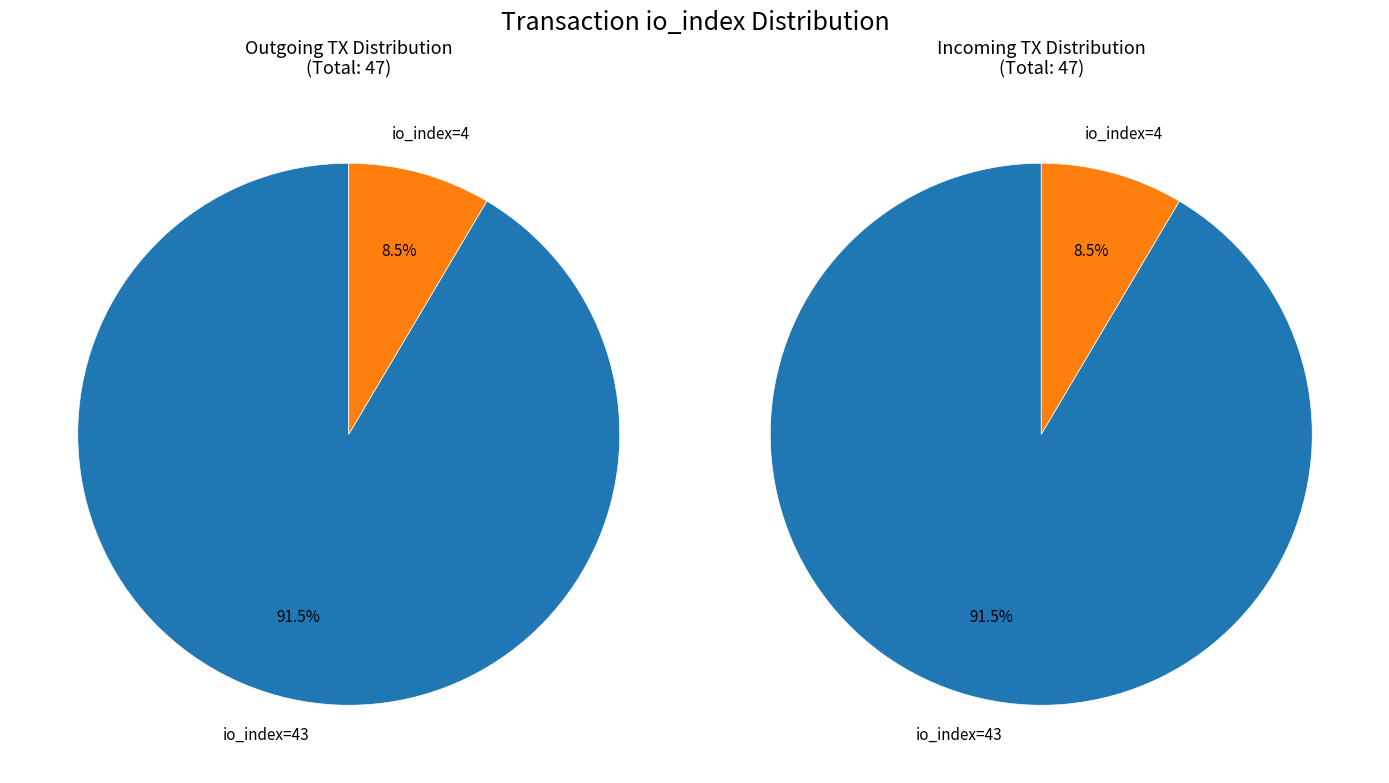

To the nearest percent, what percentage of the pie is io_index=4?

9%